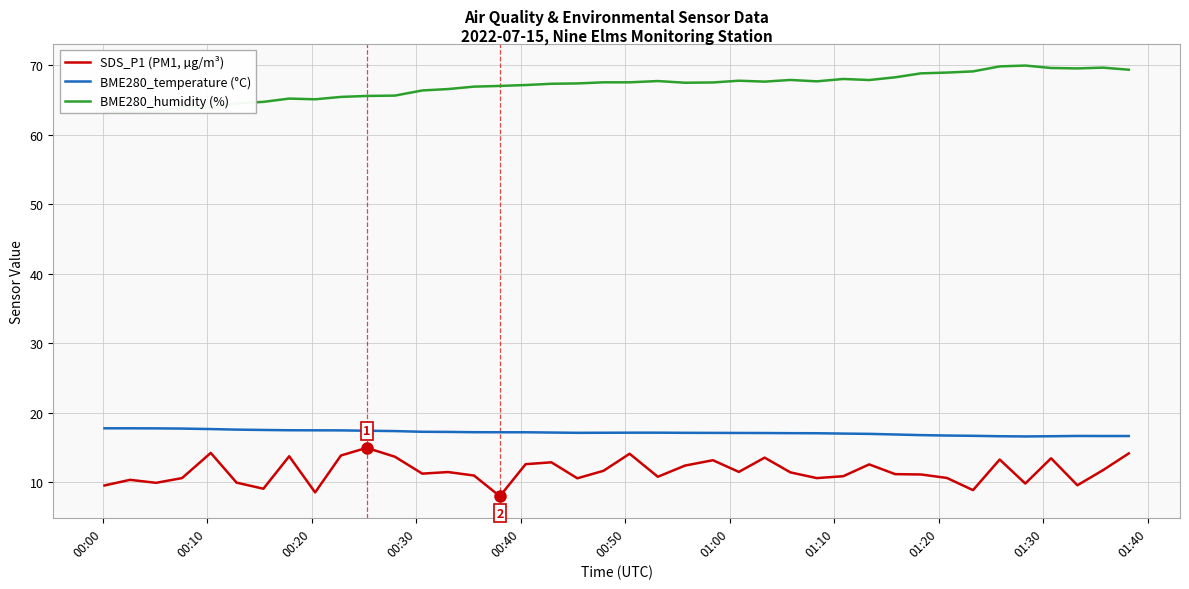

How many lines are shown in the chart?

3